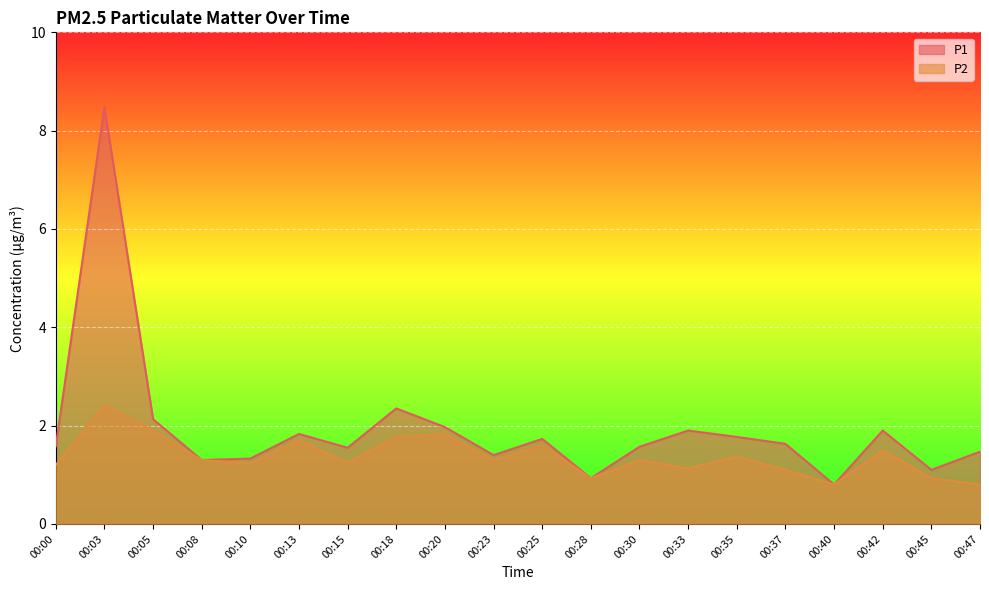

Does the chart display data point markers on the line(s)?

No